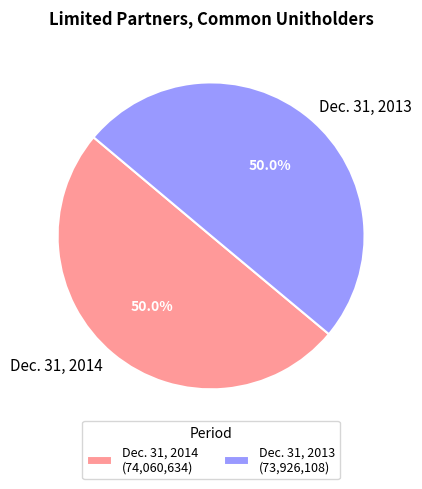

What is the ratio of the value at Dec. 31, 2014 to the value at Dec. 31, 2013?

1.0